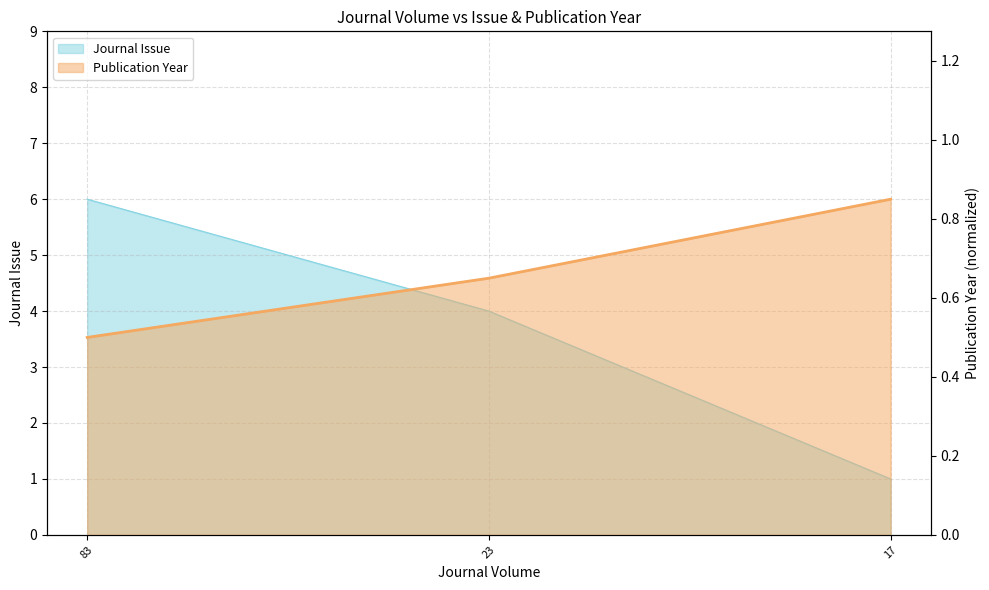

What is the difference between the Journal Issue values at 17 and 23?

3.0